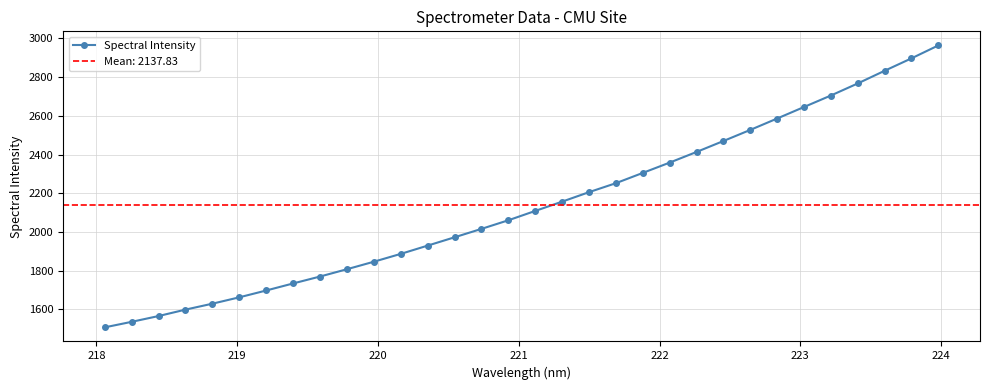

What is the sum of all values?

68410.6